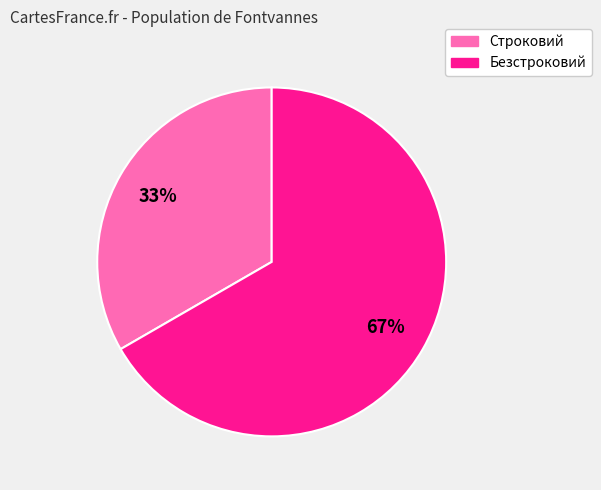

To the nearest percent, what is the average slice percentage?

50%